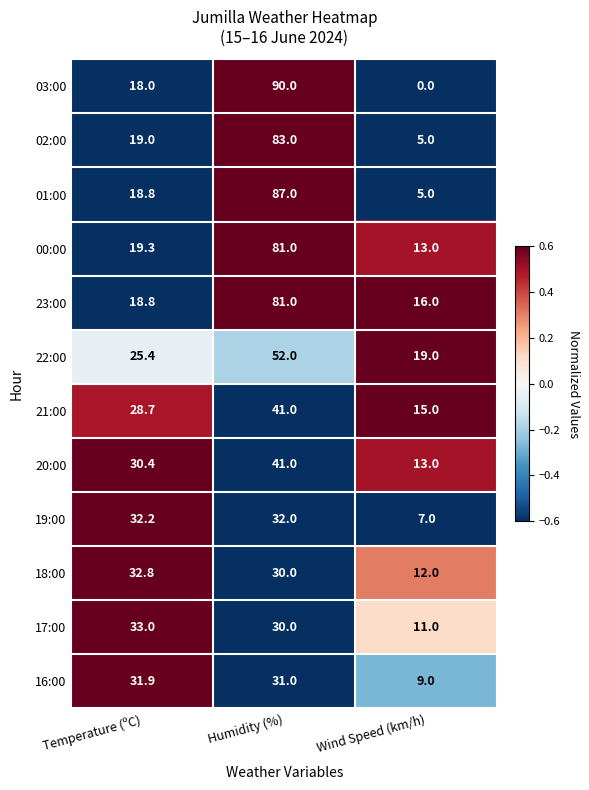

What is the sum of the 02:00 values at Humidity (%) and Temperature (ºC)?

102.0